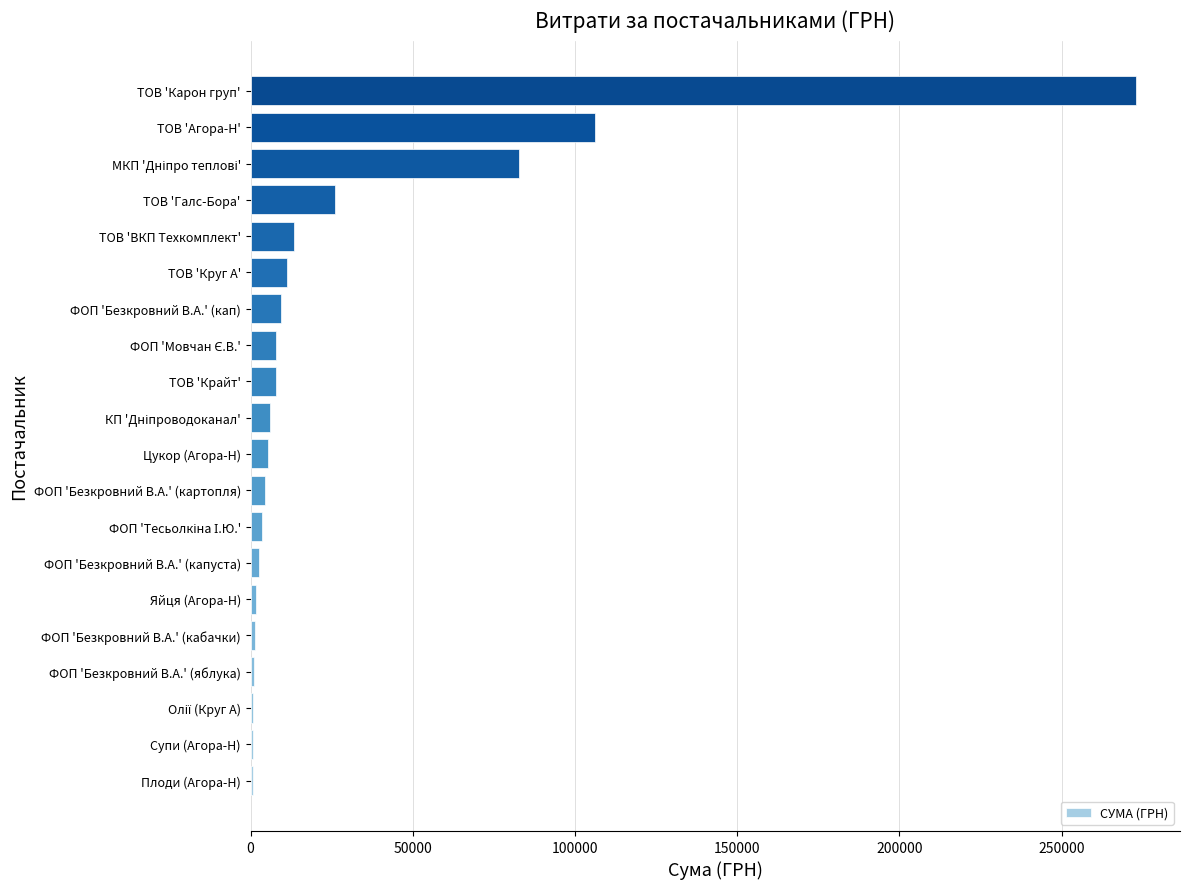

Where is the data nearest to the value 136800?

ТОВ 'Агора-Н'